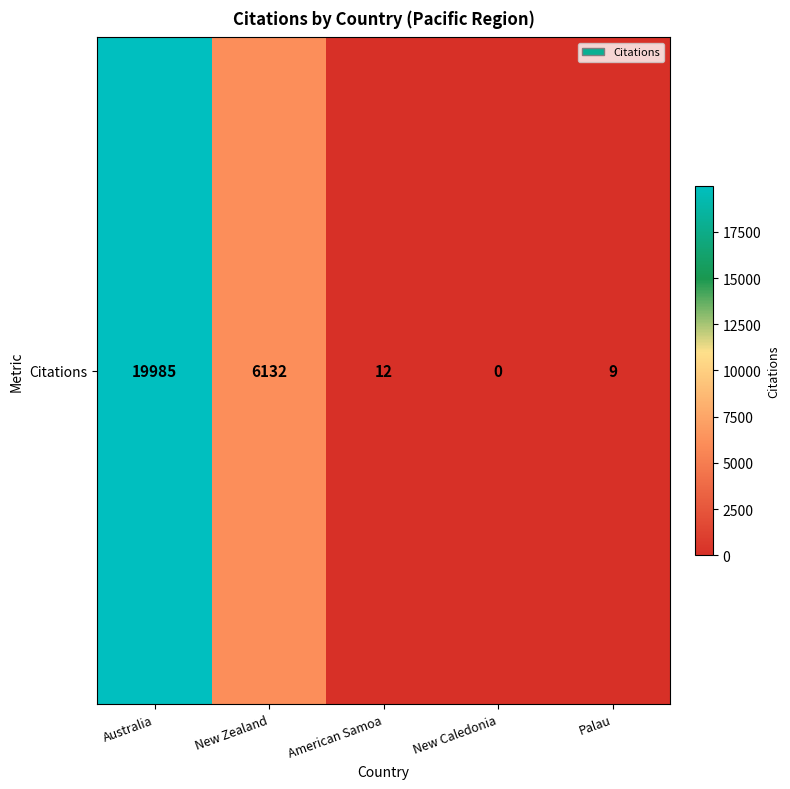

Rank the categories by value from highest to lowest.

Australia, New Zealand, American Samoa, Palau, New Caledonia